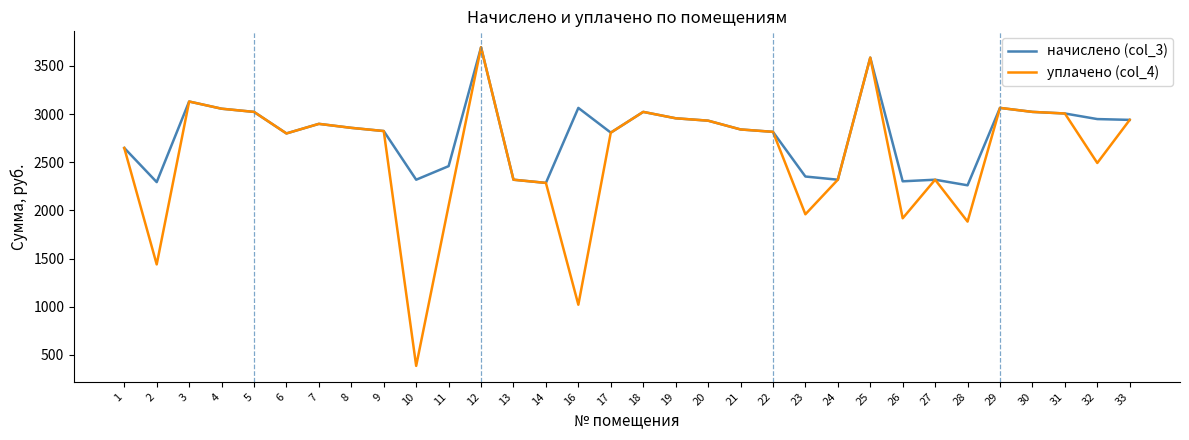

What is the approximate value of начислено (col_3) at 8?

2856.6